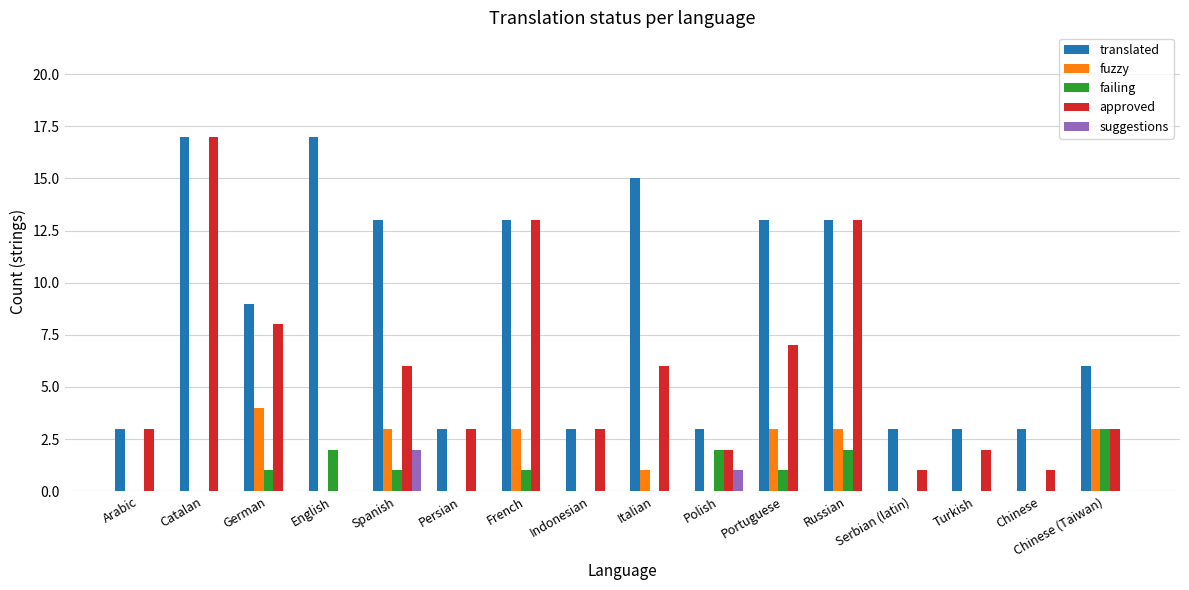

The suggestions series shows 0 at Serbian (latin). True or false?

True